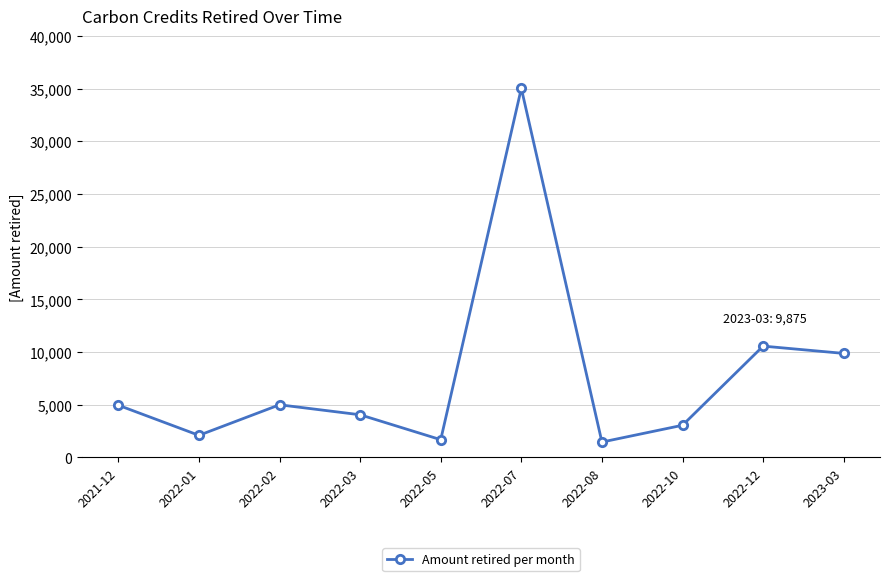

True or false: the data shows 3902 at 2023-03.

False